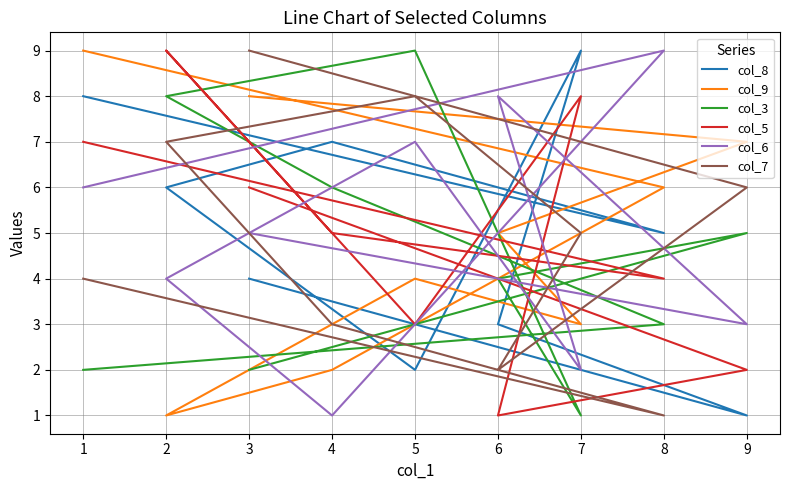

What is the total value across all series at 4?

24